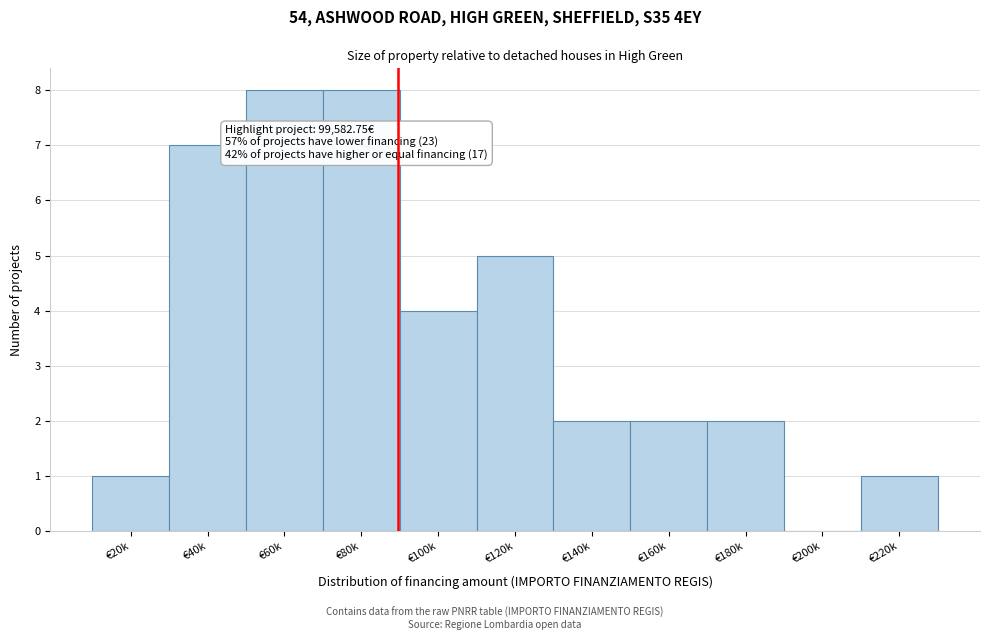

Reading right to left, transcribe all the data shown in this chart.

€220k=1	€200k=0	€180k=2	€160k=2	€140k=2	€120k=5	€100k=4	€80k=8	€60k=8	€40k=7	€20k=1